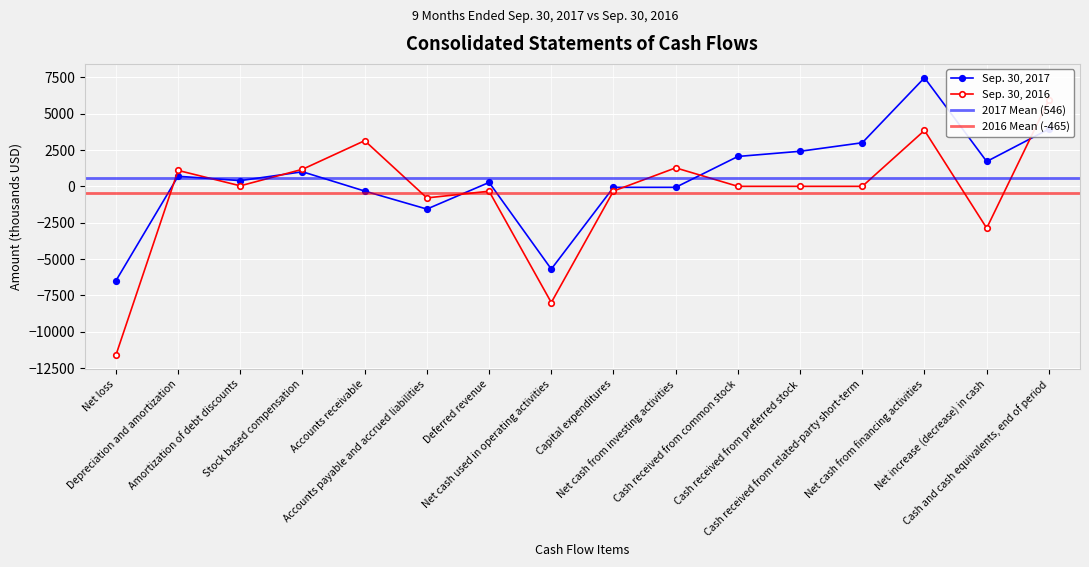

The Sep. 30, 2016 series shows 0 at Cash received from common stock. True or false?

True